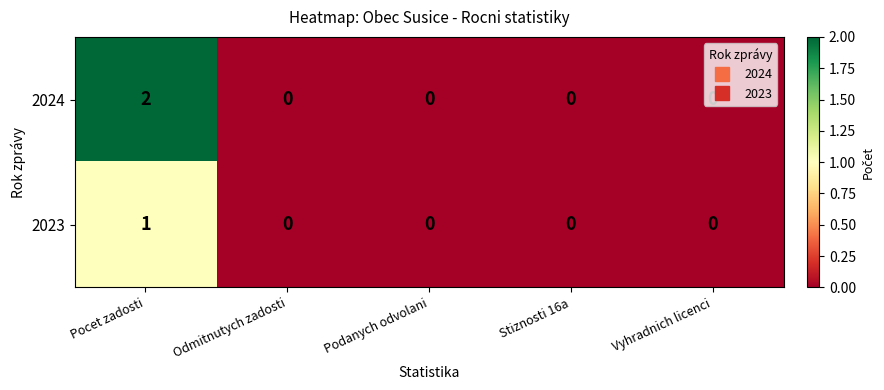

Is it true that 2024 equals 0 at Vyhradnich licenci?

True